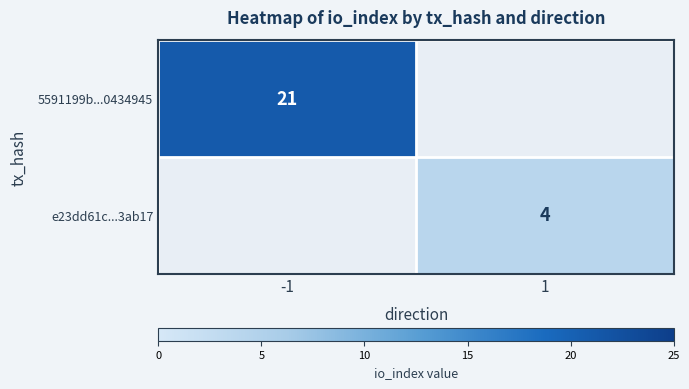

Is it true that e23dd61c...3ab17 equals 1.4 at 1?

False